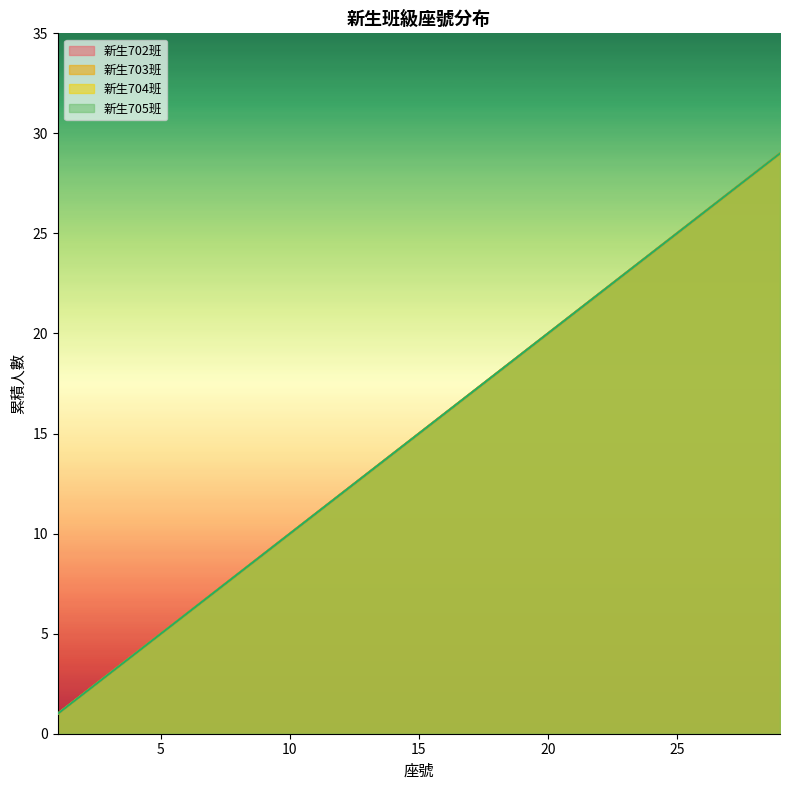

True or false: 新生702班 and 新生705班 cross at least once.

False